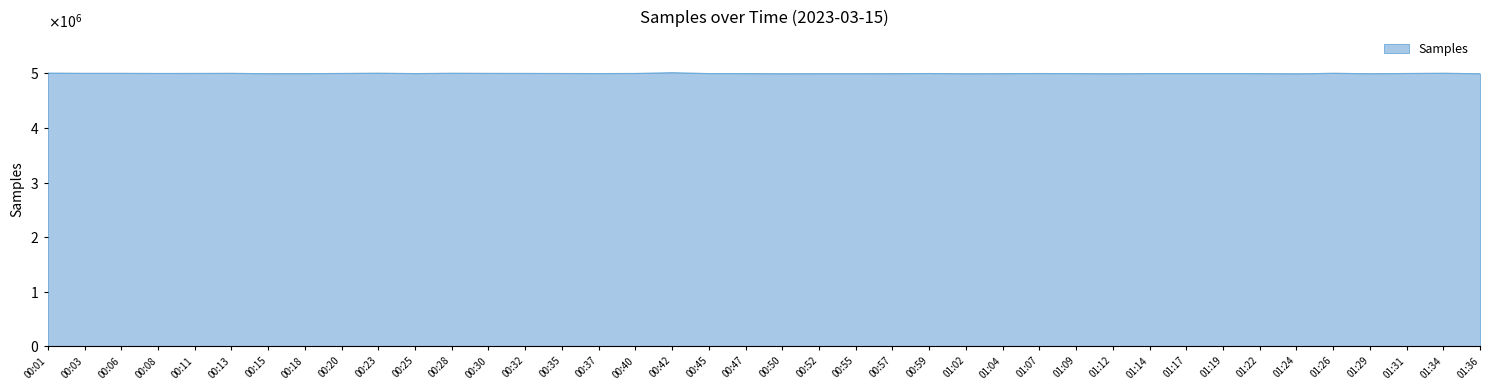

Does the chart have visible grid lines?

No